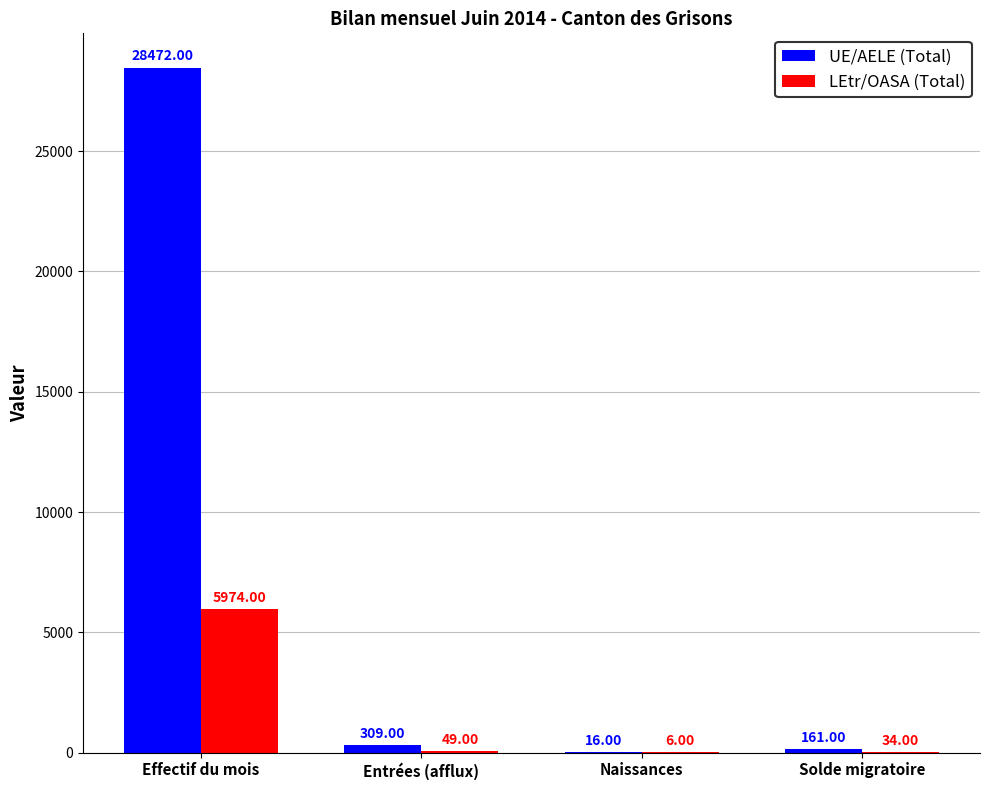

Which series changed the most between Naissances and Solde migratoire?

UE/AELE (Total)